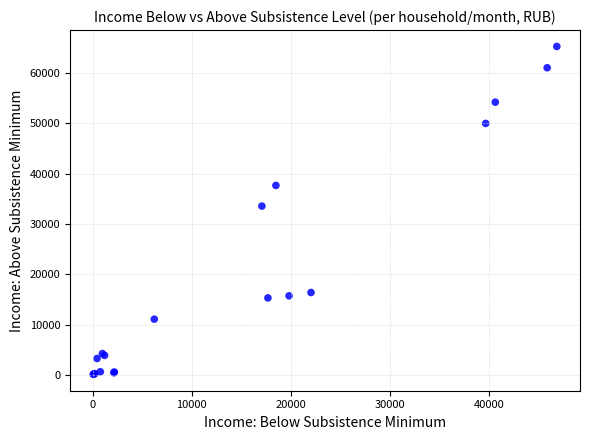

What Y value in the scatter plot is closest to 32688?

33545.0